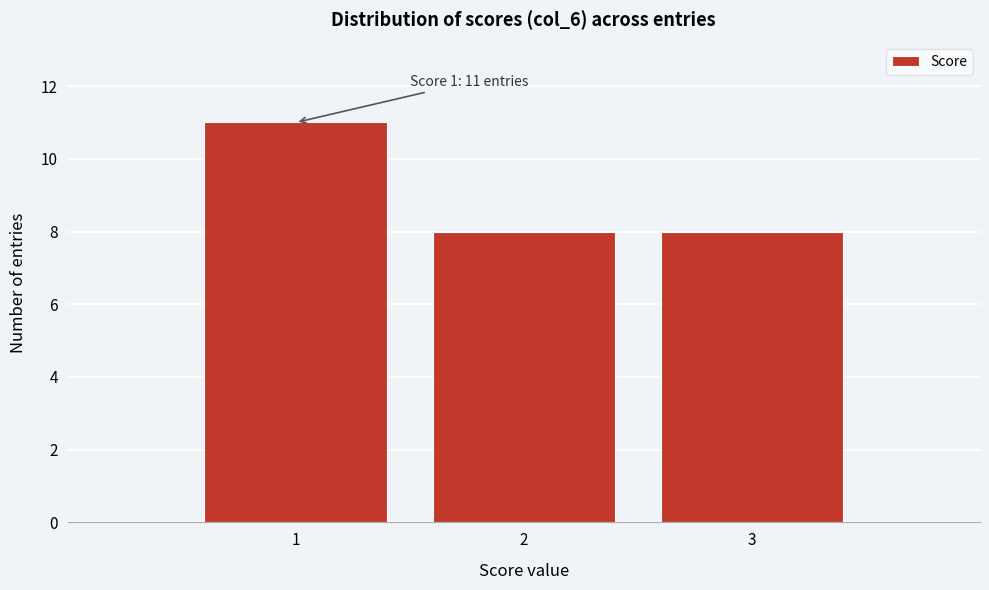

Which range on the x-axis has the tallest bar?

0.5 to 1.5